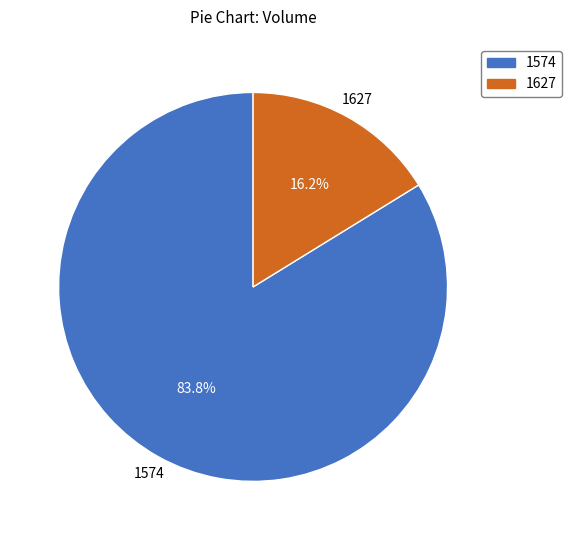

Combined, do 1574 and 1627 account for over 50%?

Yes